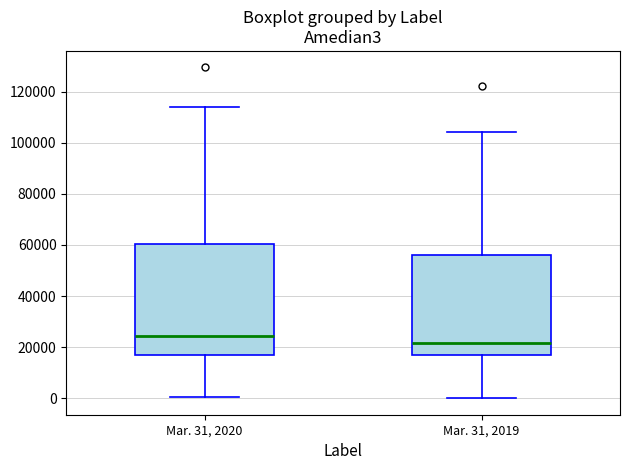

Which box has the highest median line?

Mar. 31, 2020